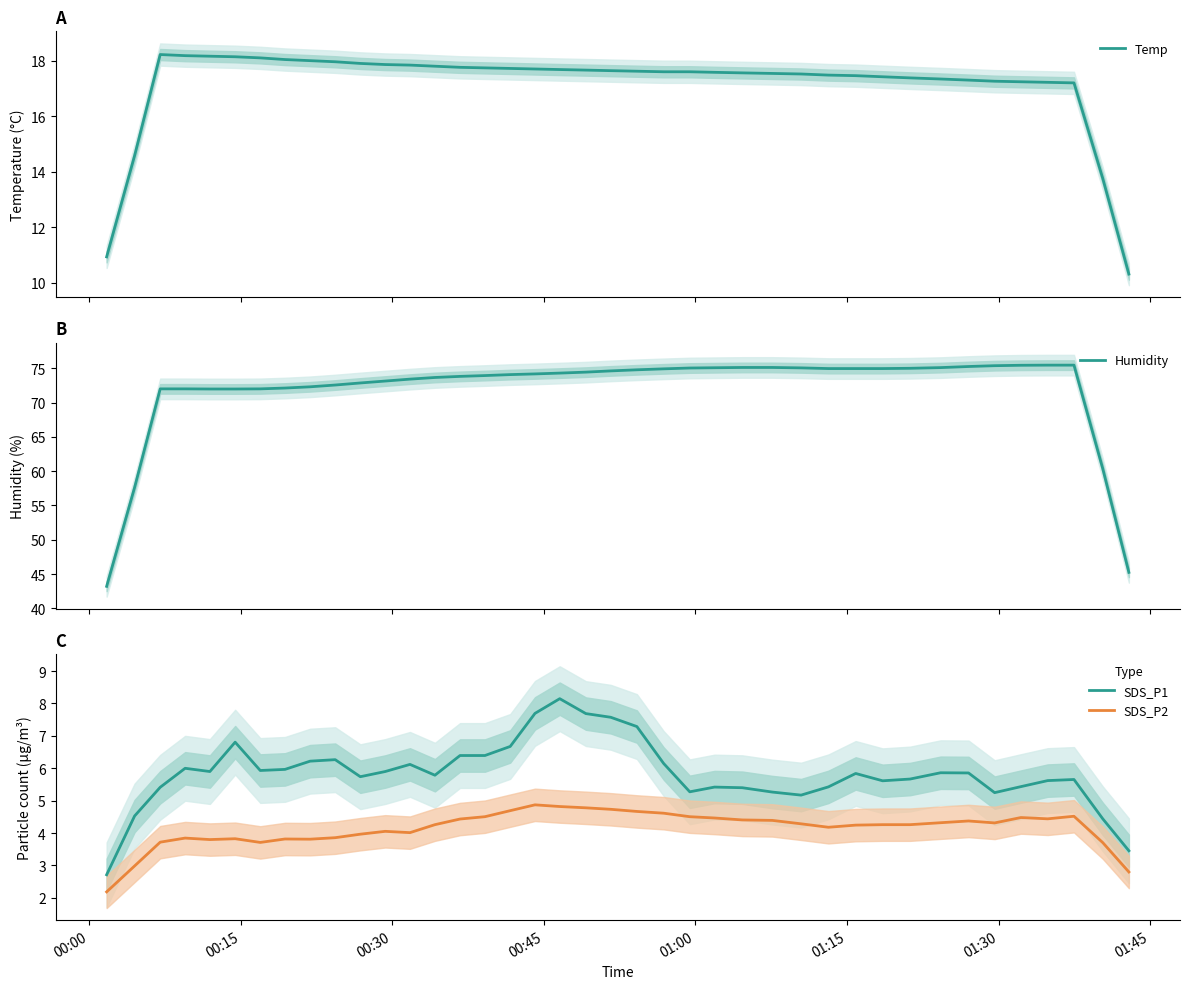

What is the maximum value for Temp?

18.2